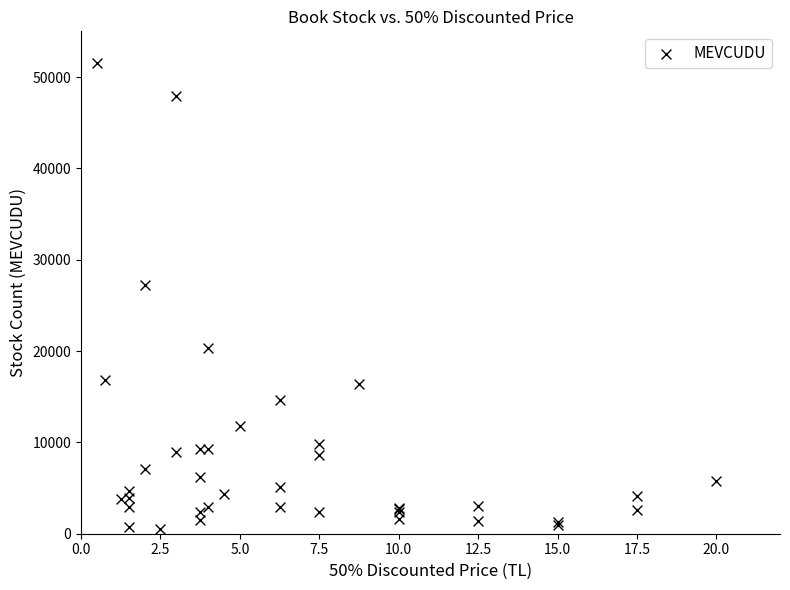

What Y value in the scatter plot is closest to 26022?

27226